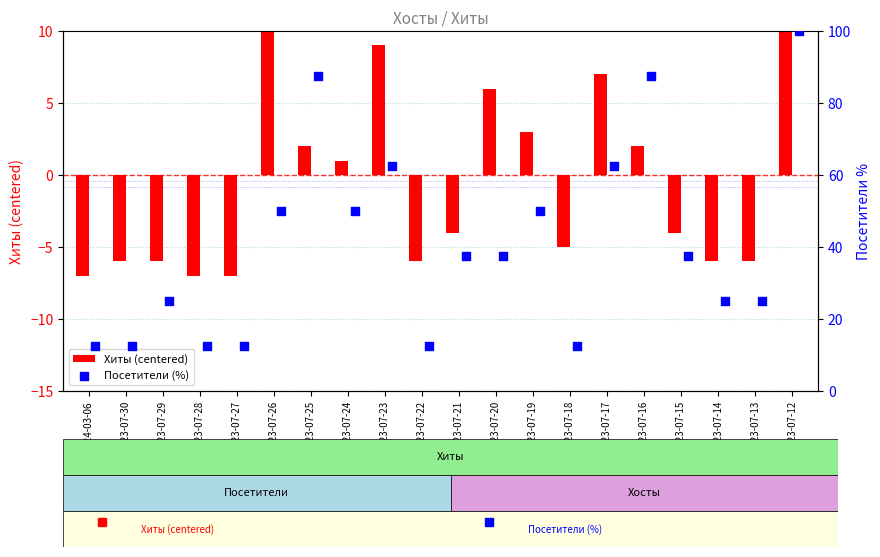

At how many categories does at least one series exceed 94?

1